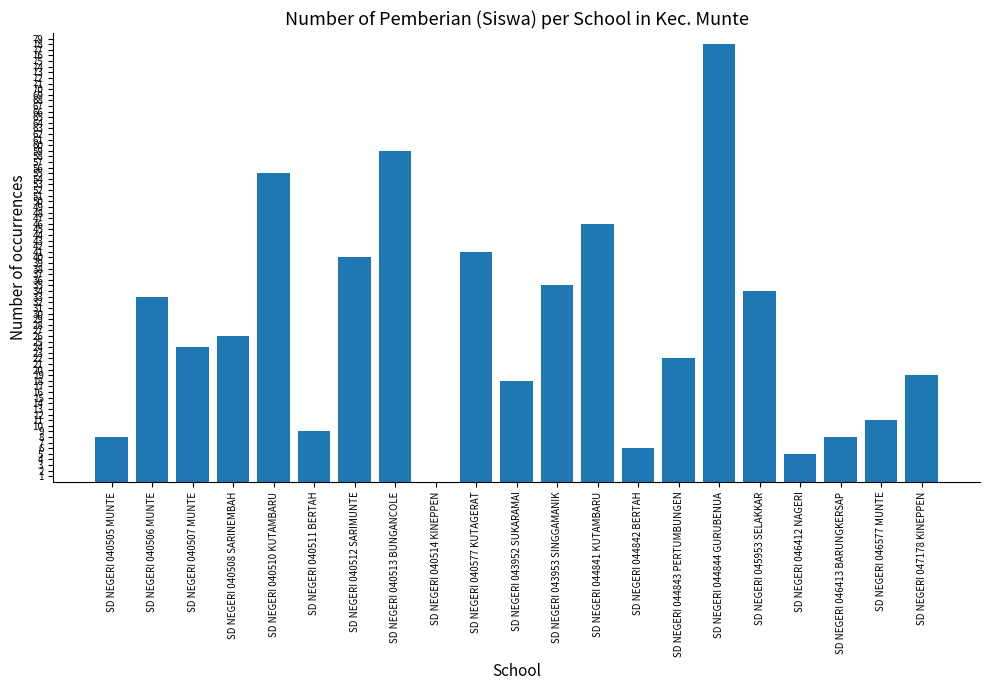

Reading left to right, transcribe all the data shown in this chart.

8	33	24	26	55	9	40	59	0	41	18	35	46	6	22	78	34	5	8	11	19